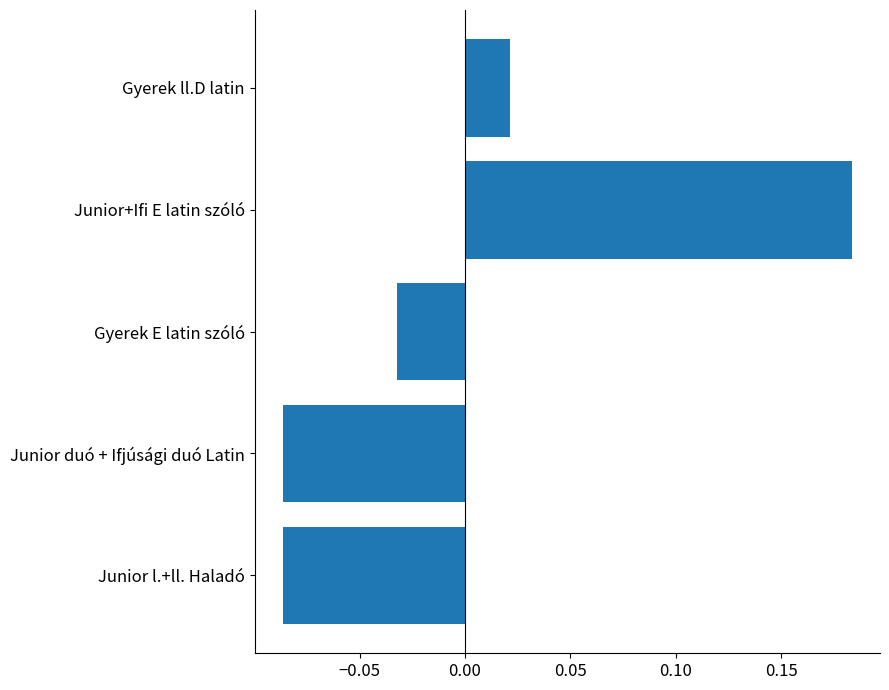

What is the change in value from Junior l.+ll. Haladó to Junior+Ifi E latin szóló?

+0.3